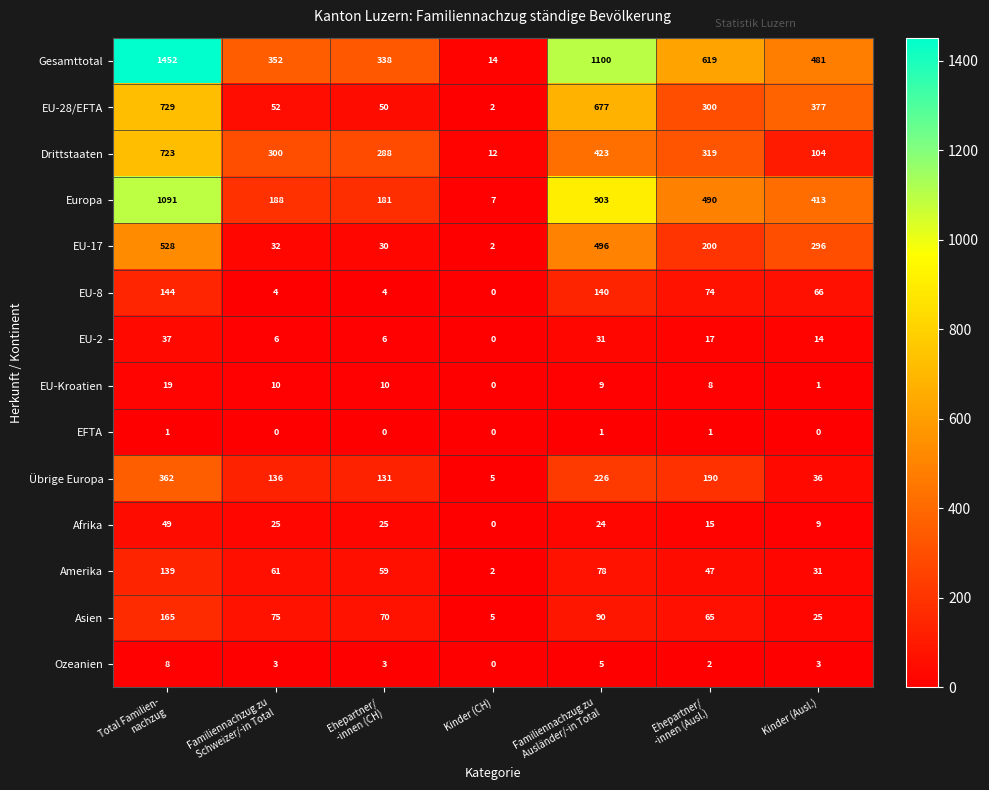

What is the difference between the second highest and second lowest values in the Drittstaaten series?

319